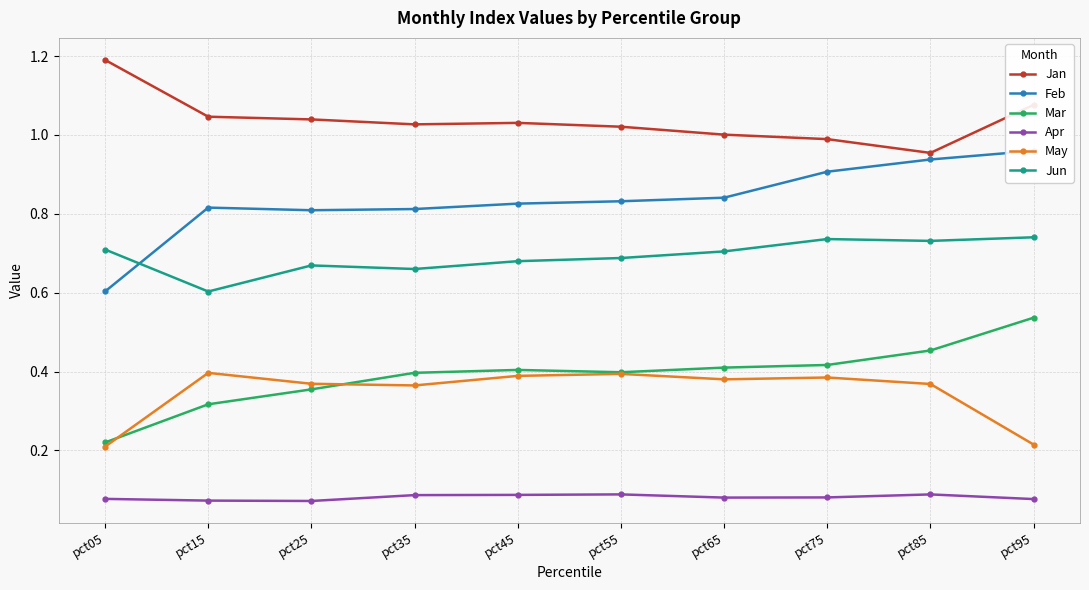

True or false: Jan and Apr intersect in this chart.

False